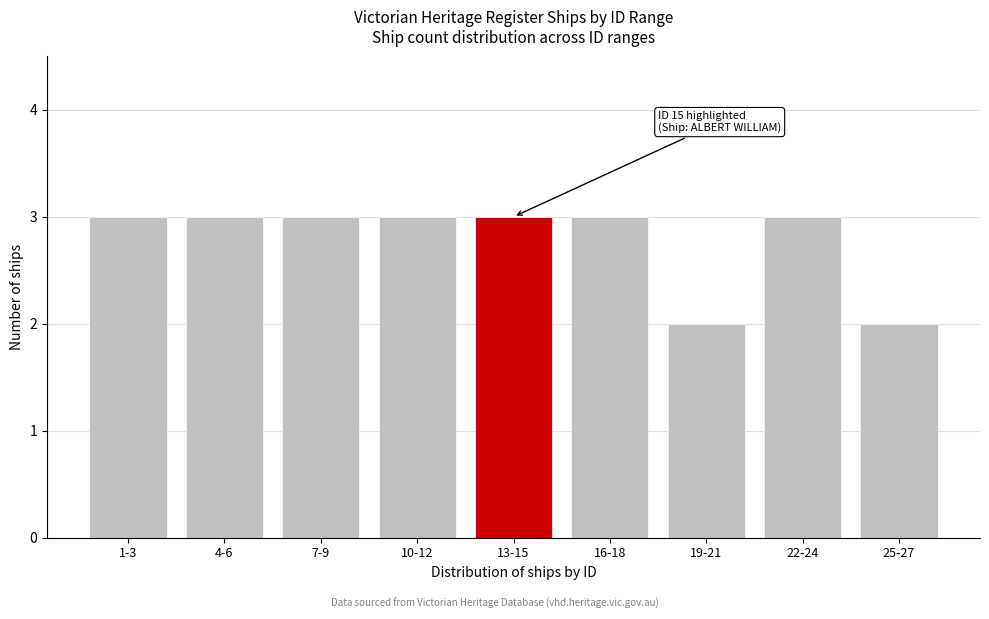

Reading left to right, transcribe all the data shown in this chart.

3	3	3	3	3	3	2	3	2